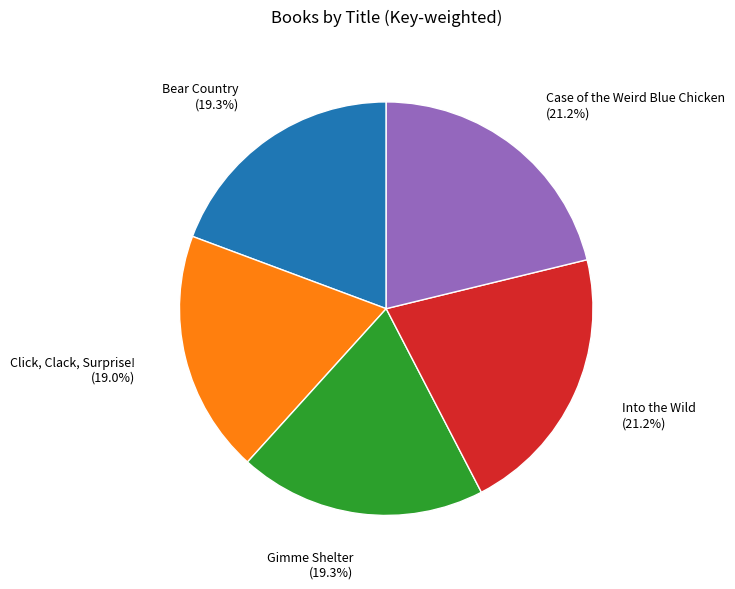

How many segments does this pie chart have?

5